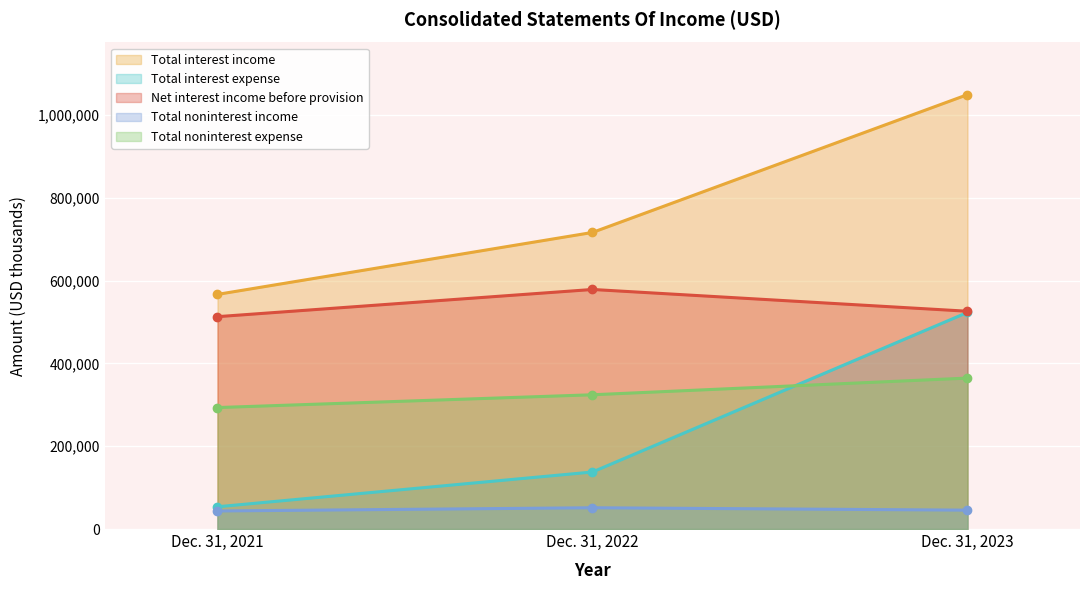

How many lines are shown in the chart?

5